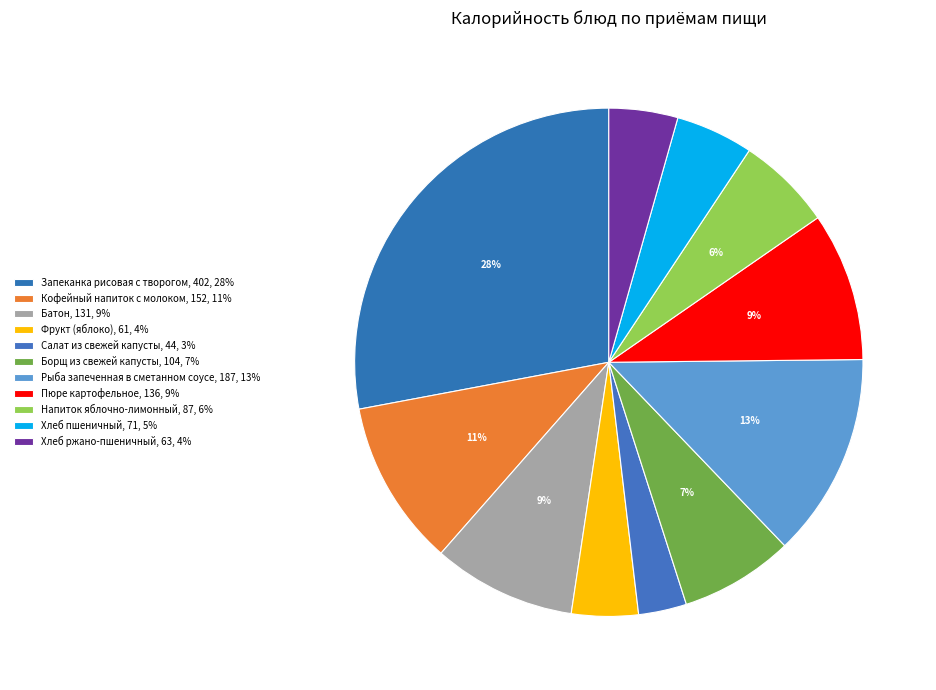

To the nearest percent, what is the average slice percentage?

9%